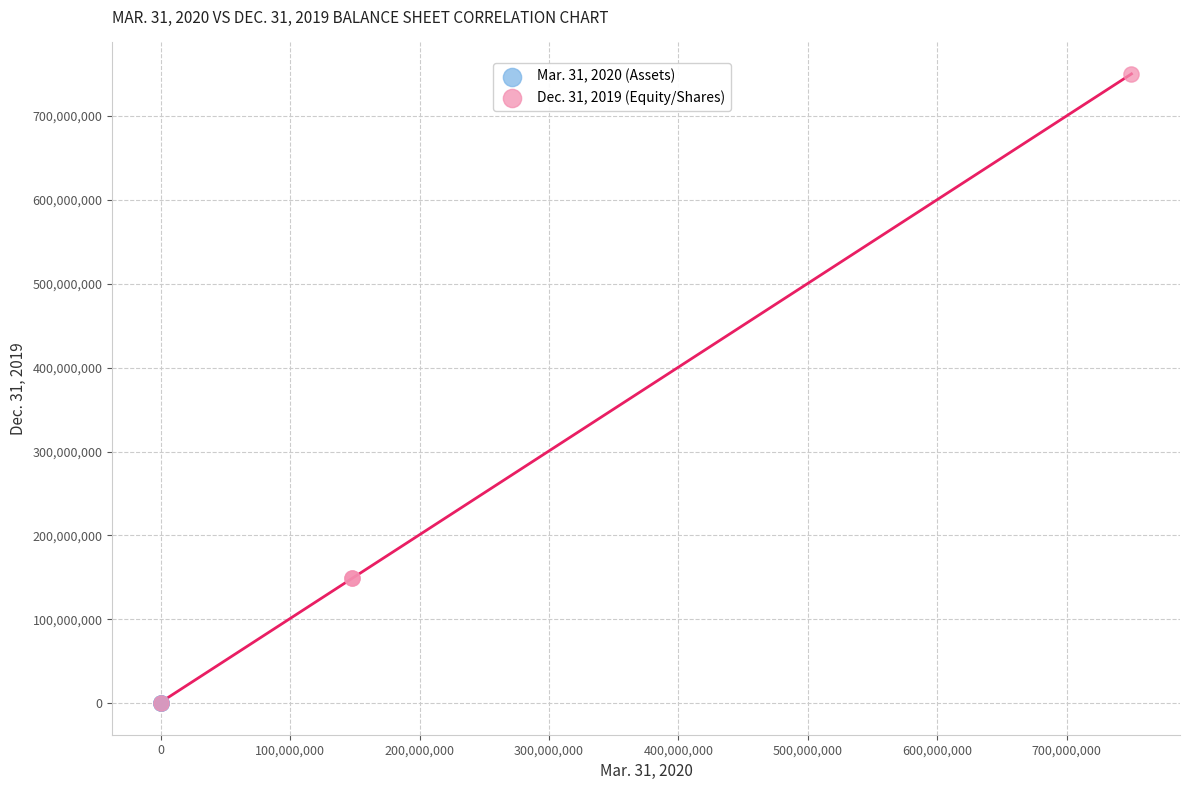

Which series has the largest Y range (max minus min)?

Dec. 31, 2019 (Equity/Shares)